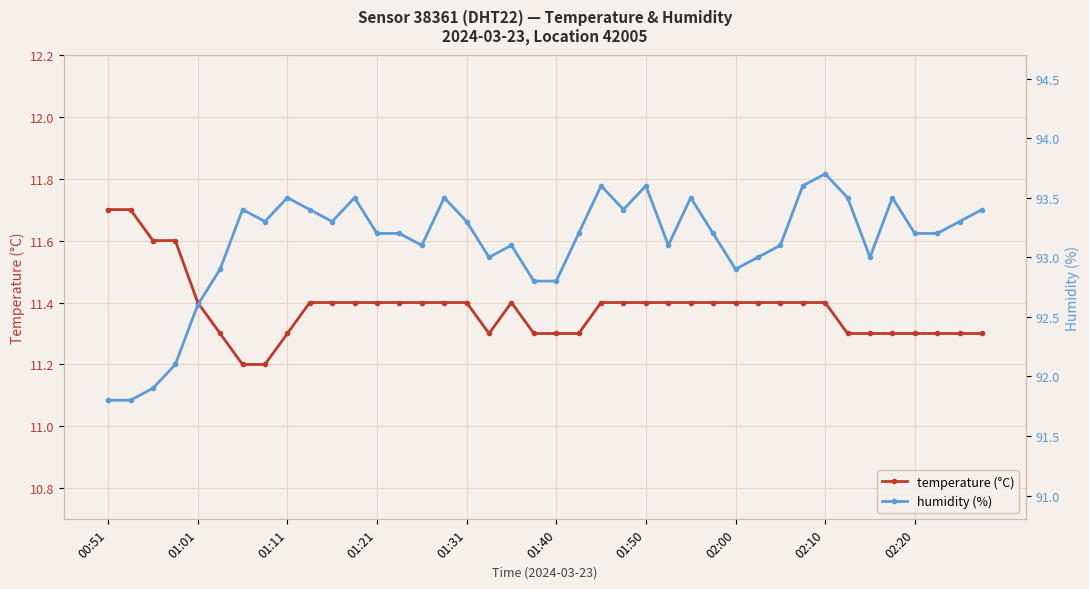

What is the difference between the temperature (°C) values at 01:21 and 02:00?

0.0